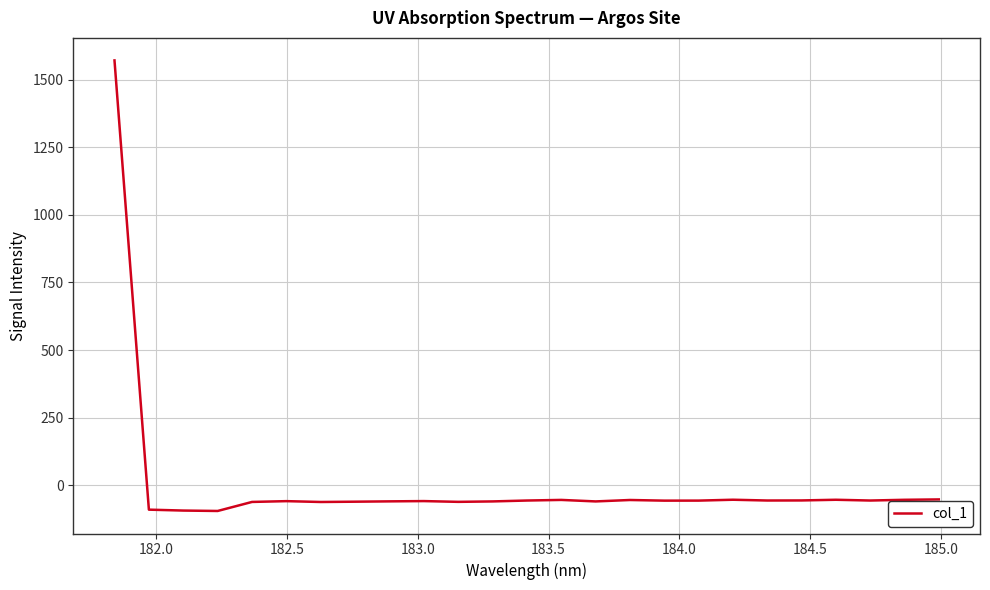

What is the minimum value shown in the chart?

-95.0